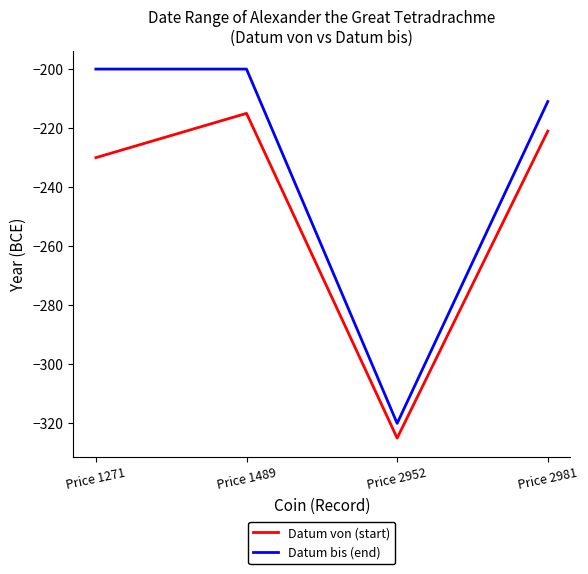

At which label does Datum von (start) reach its minimum?

Price 2952